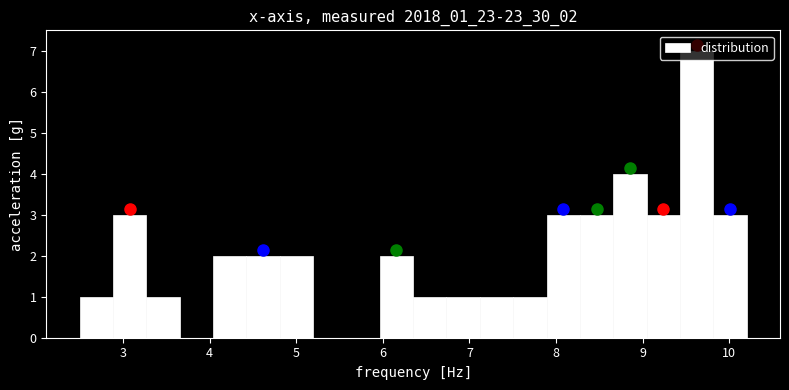

Around what value on the x-axis is the tallest bar? Give the approximate position of its centre, as read against the axis.

9.6